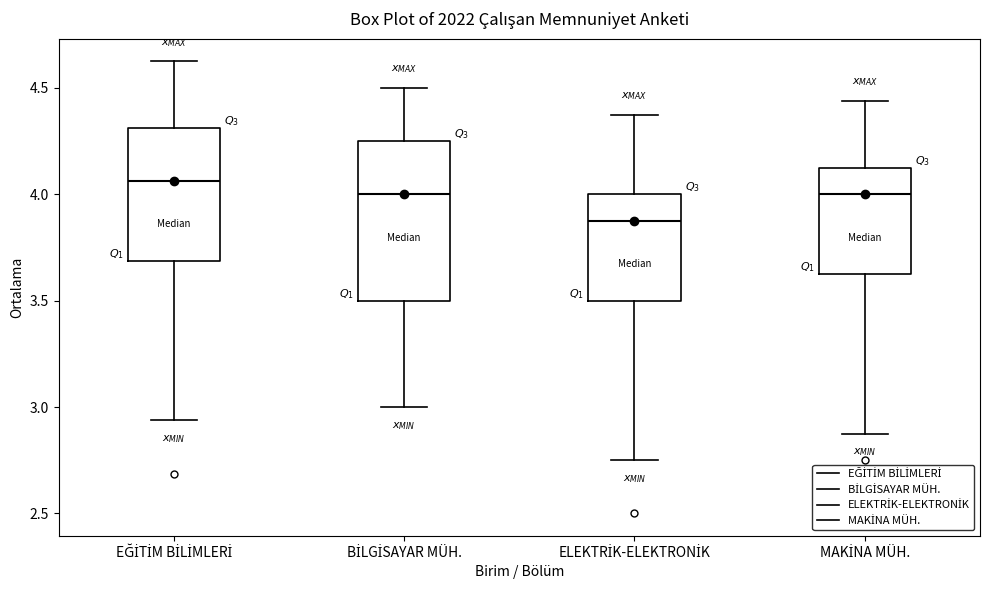

Which box has the lowest median line?

ELEKTRİK-ELEKTRONİK